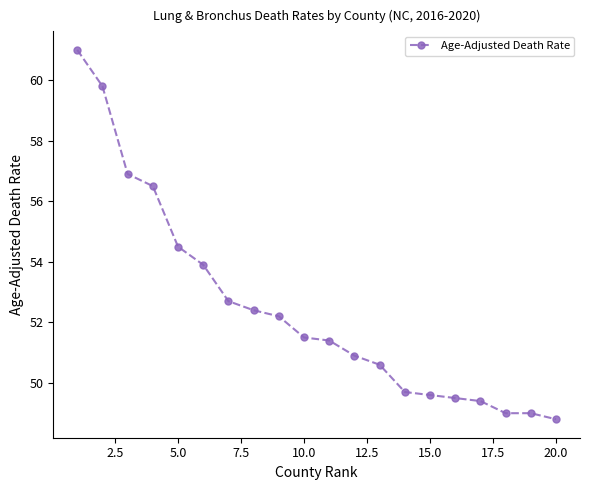

What is the smallest value displayed?

48.8